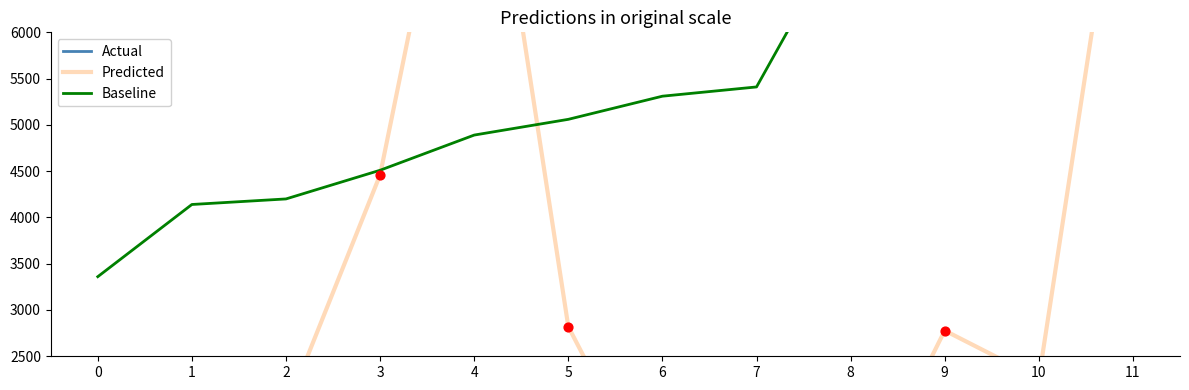

What is the total value across all series at 7?

8129.5